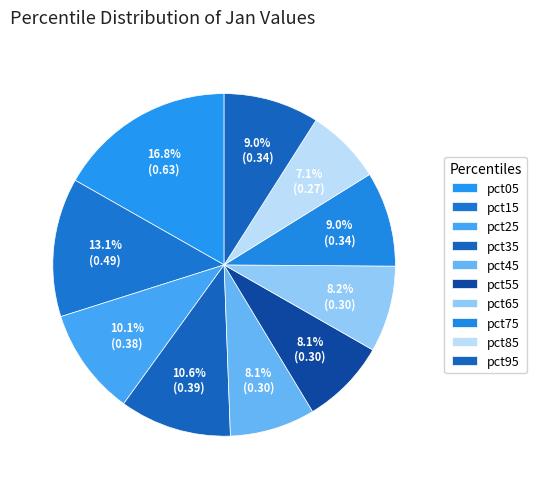

What percentage is the pct85 slice, to the nearest percent?

7%